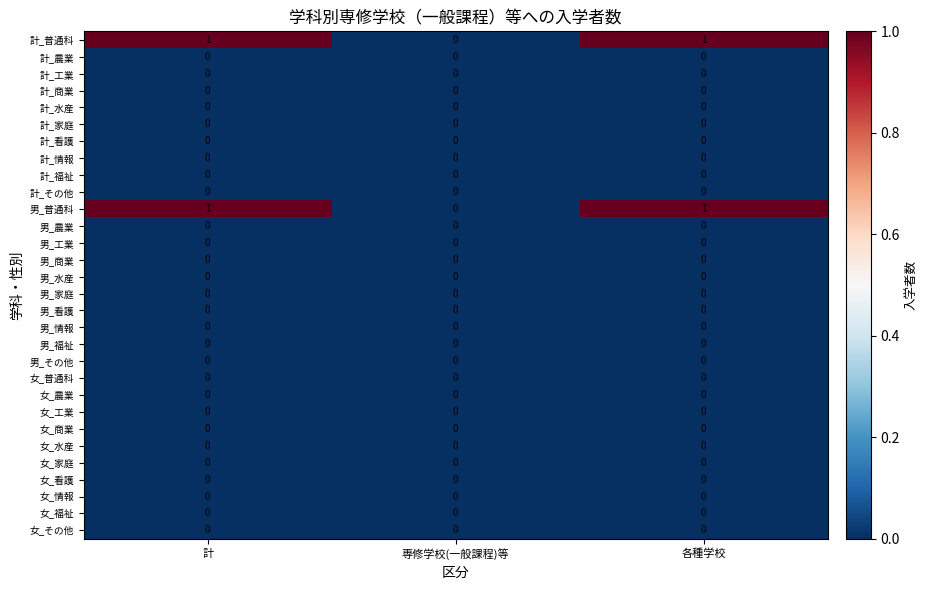

True or false: 計_その他 has a value of 0 at 各種学校.

True